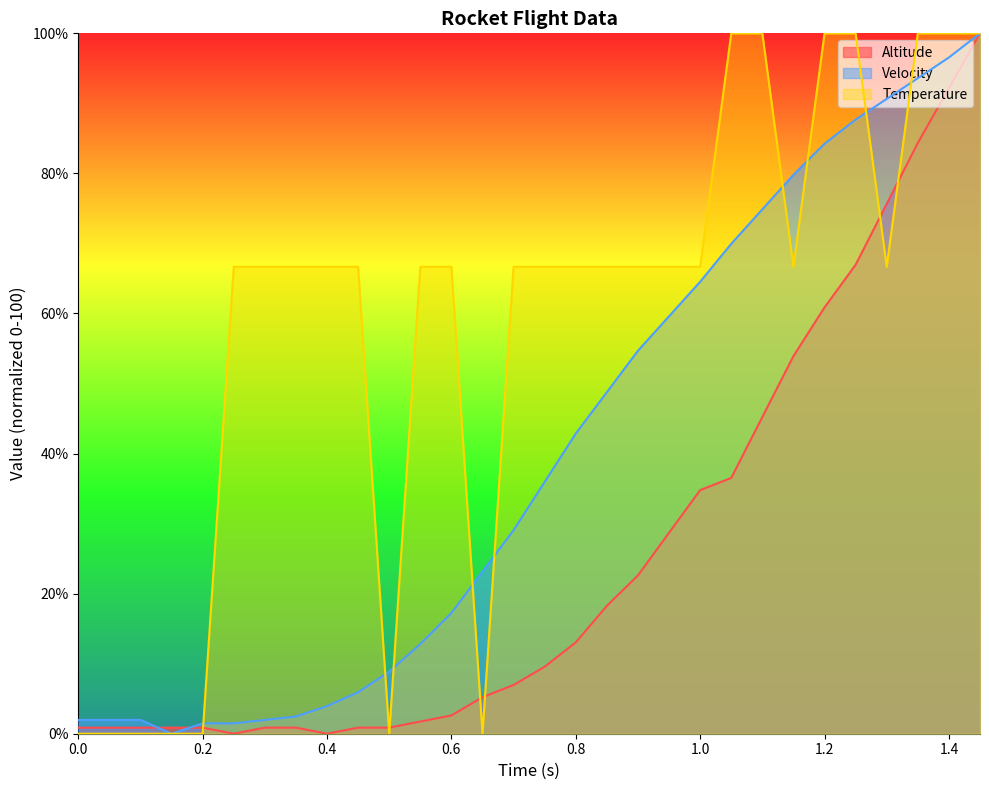

What is the value of the Temperature point at the 19th from the left?

66.7